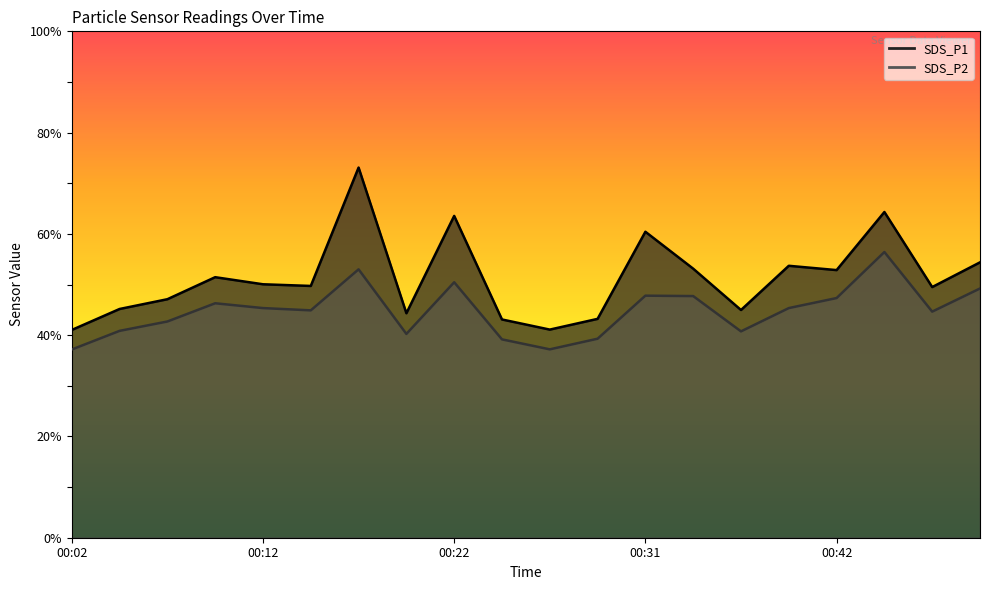

What is the total value across all series at 00:49?

103.6